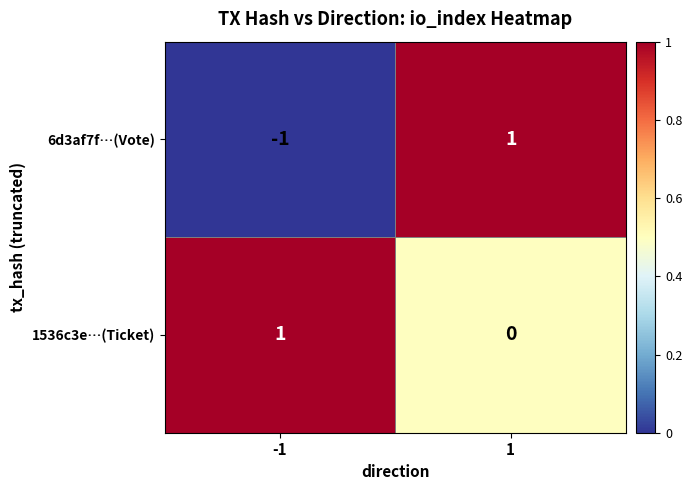

Which series has the largest range (max minus min)?

6d3af7f…(Vote)